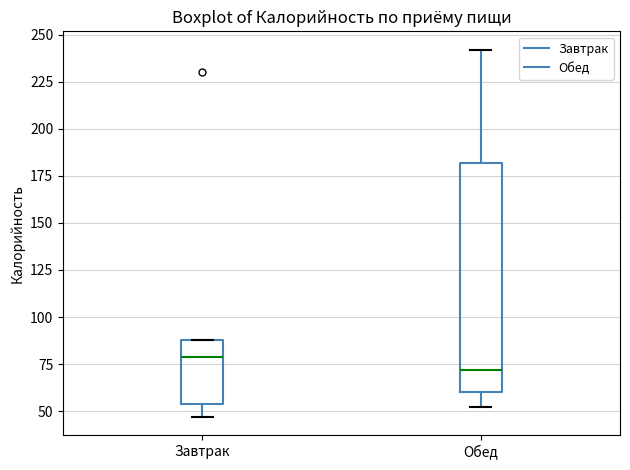

Reading left to right, transcribe this box plot: for each box, give where its median line is, the range the box spans, and where its two whiskers end, as read against the y-axis. The values are not printed on the chart, so give them approximately, as read against the axis.

Завтрак: median 80, box 55 to 90, whiskers 45 to 90
Обед: median 70, box 60 to 180, whiskers 50 to 240